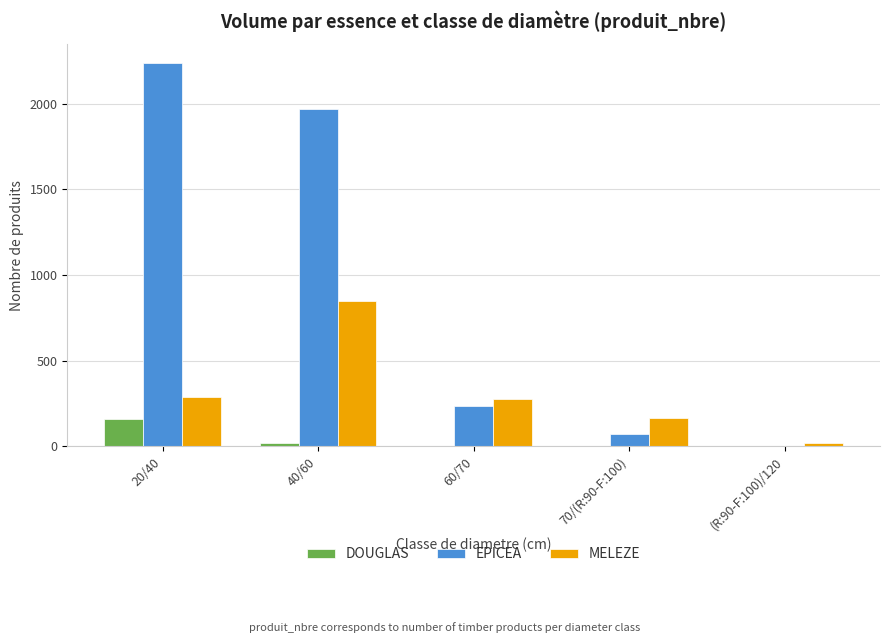

Which category has the highest value in the DOUGLAS series?

20/40